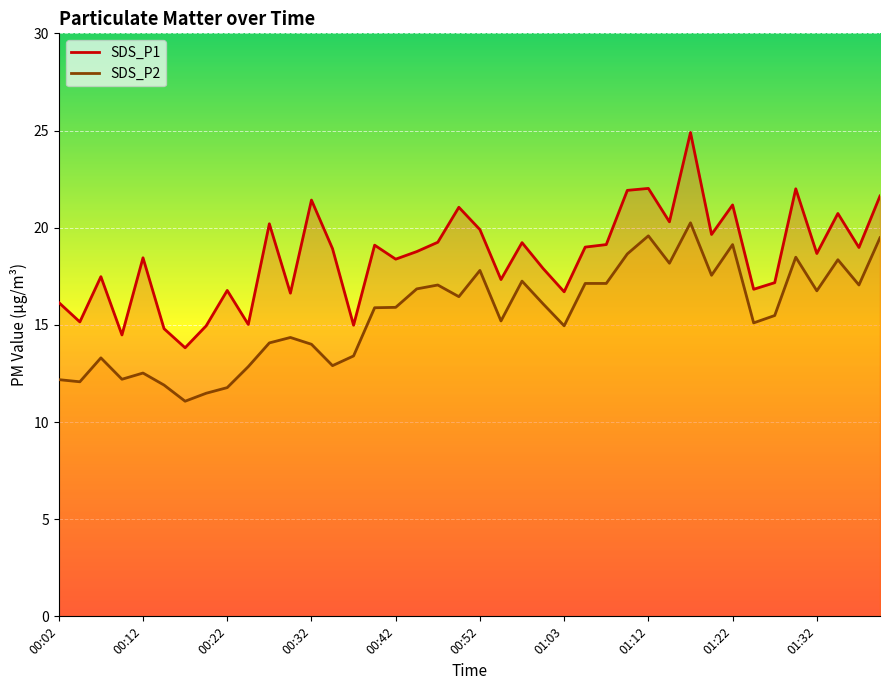

At which label does SDS_P2 first exceed 15?

00:40